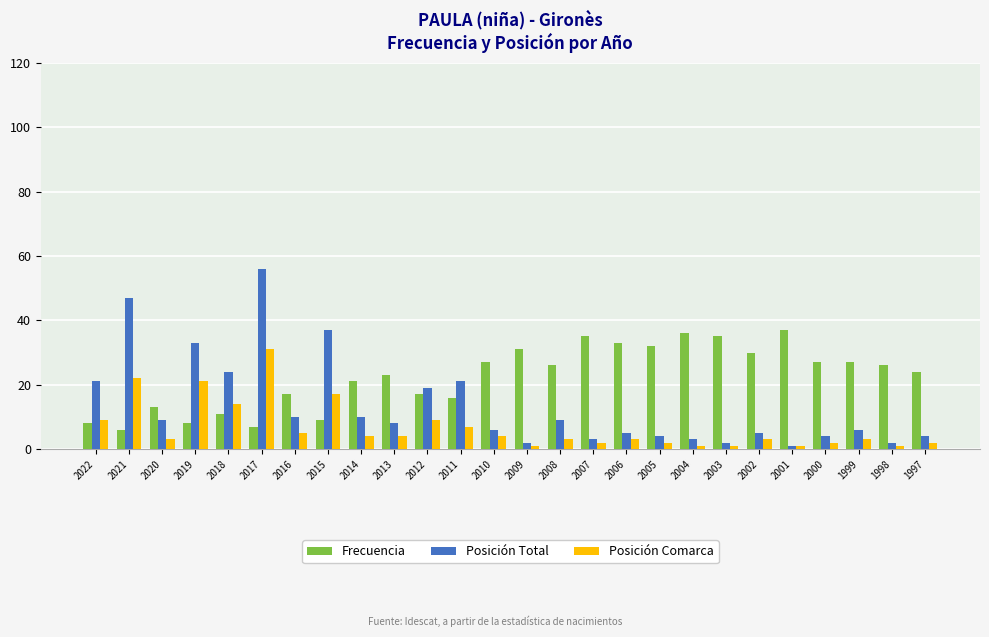

Is the value of Posición Total at 2002 greater than the value of Frecuencia at 2016?

No